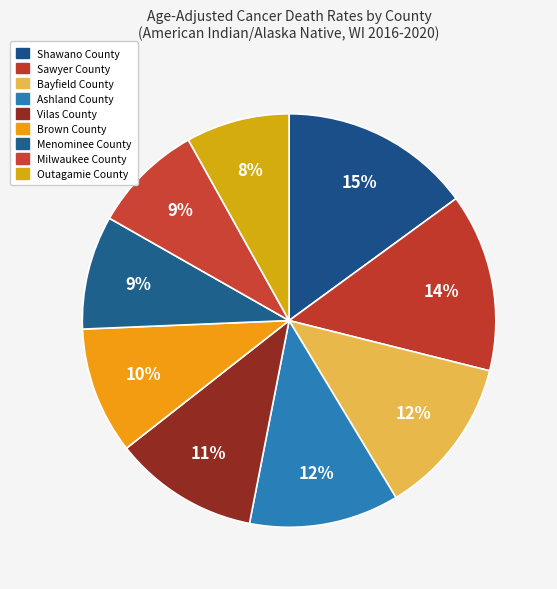

Which slice is the largest?

Shawano County